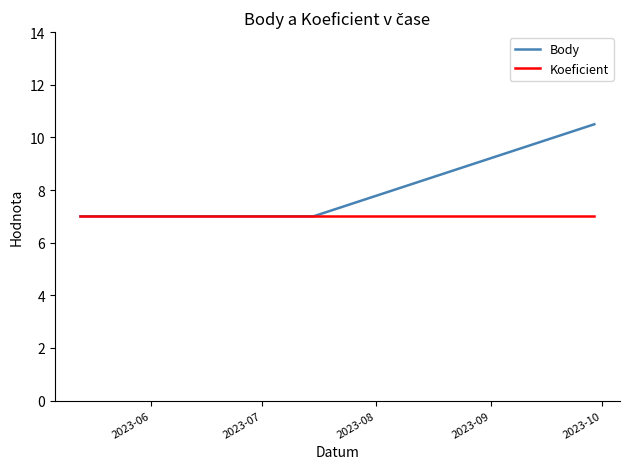

True or false: Body has more than 2 points higher than both neighbors.

False